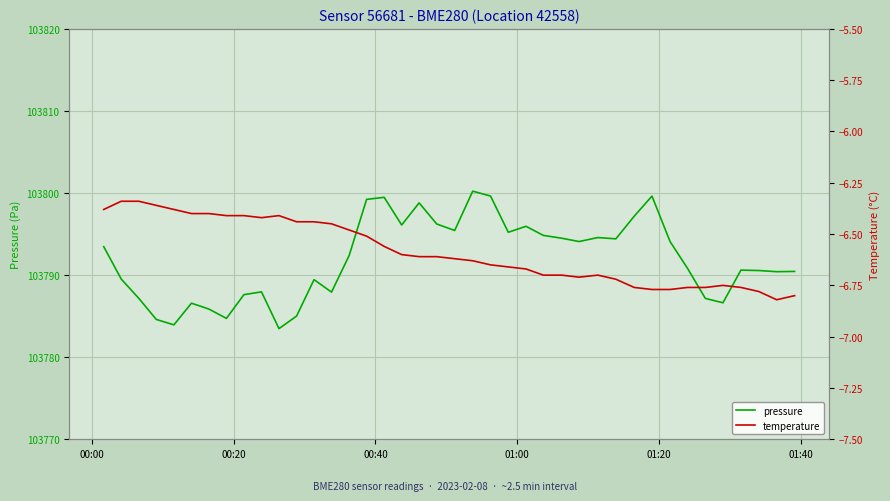

What is the highest value of the pressure series?

103800.2